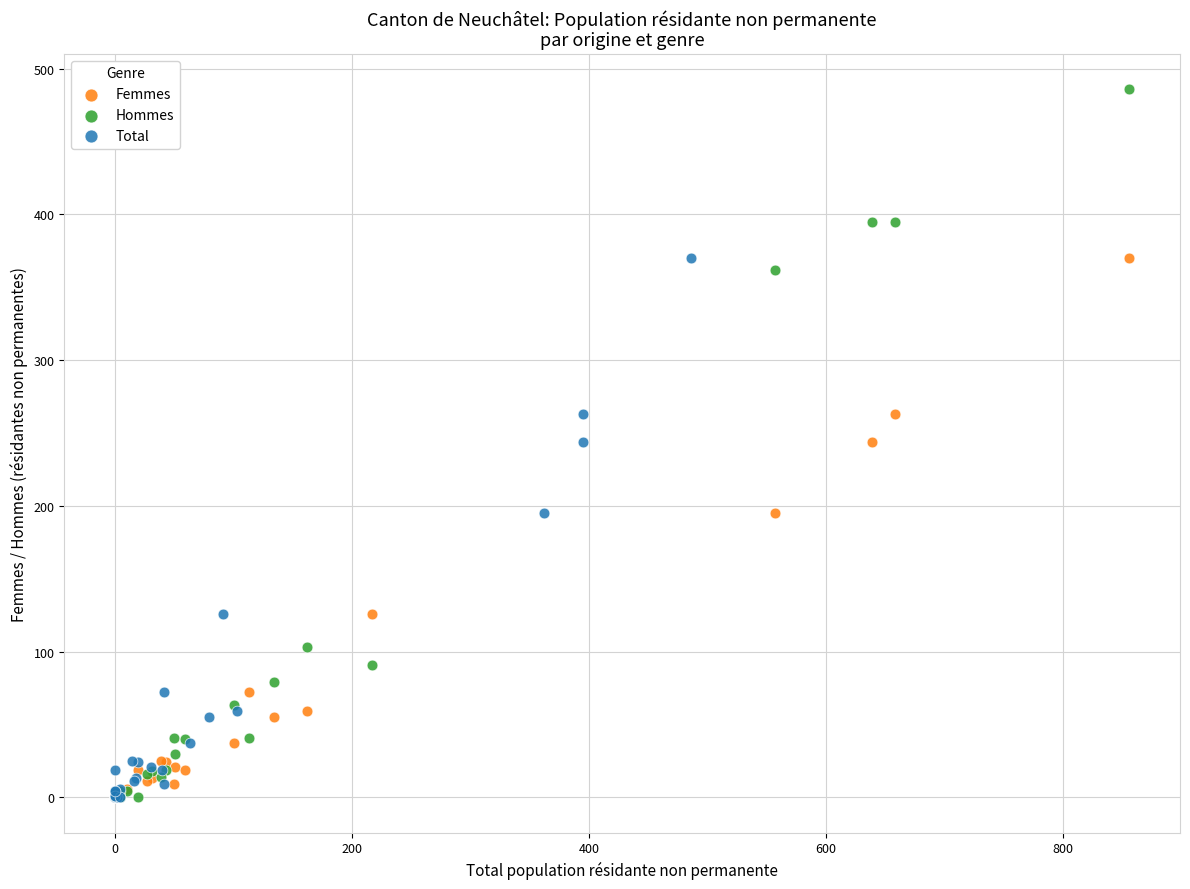

Which series reaches the maximum Y coordinate?

Hommes